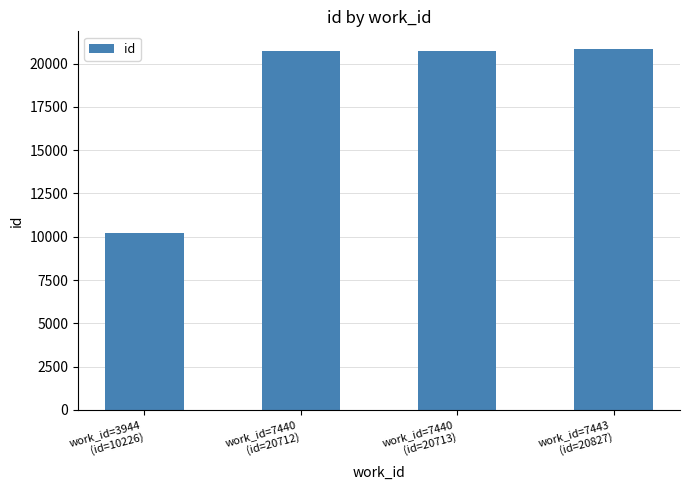

What is the difference between the values at work_id=7443
(id=20827) and work_id=7440
(id=20712)?

115